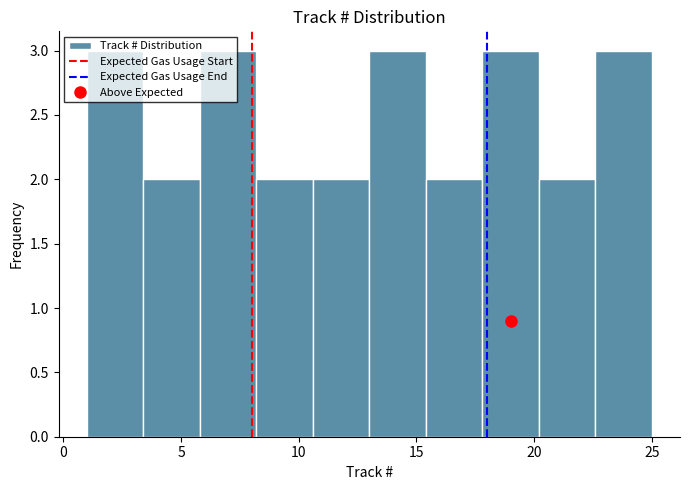

How tall is the bar that spans 15.4 to 17.8 on the x-axis? Neither the bar edges nor the heights are printed on the chart, so give them approximately, as read against the axes.

2